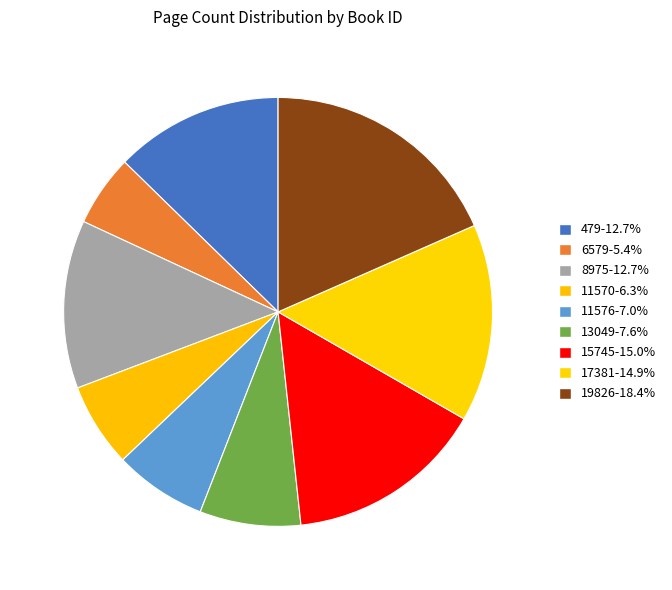

Combined, what portion of the pie is 6579 and 11570?

11.7%